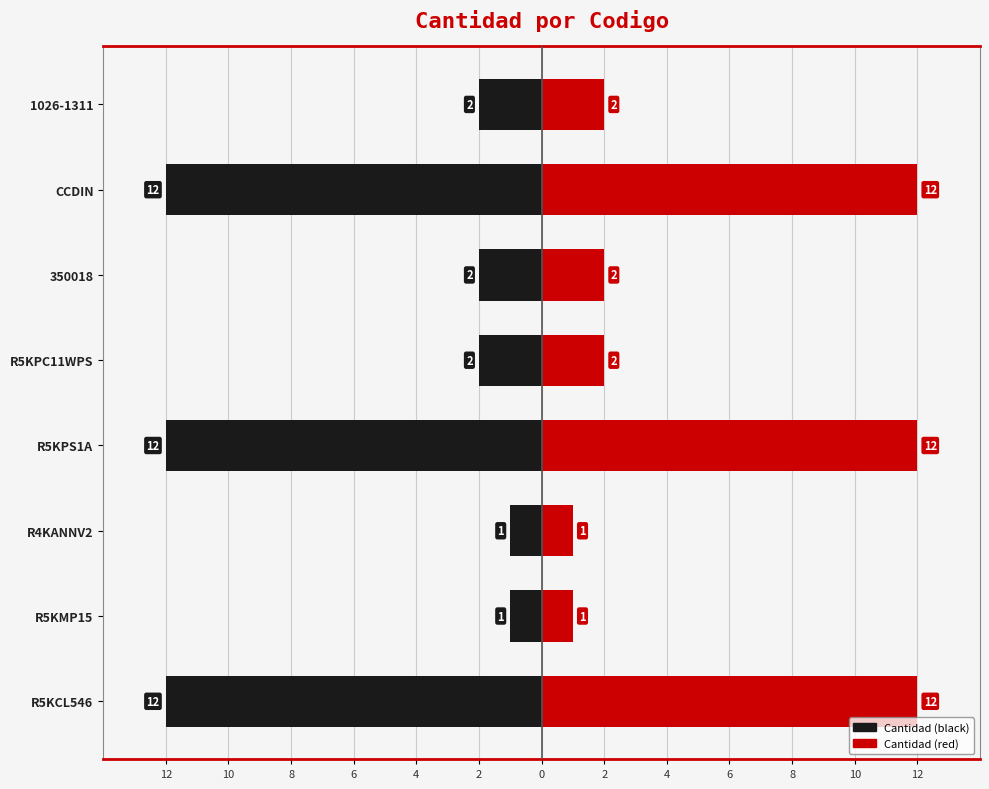

Are the bars grouped side by side (vs. stacked)?

Yes